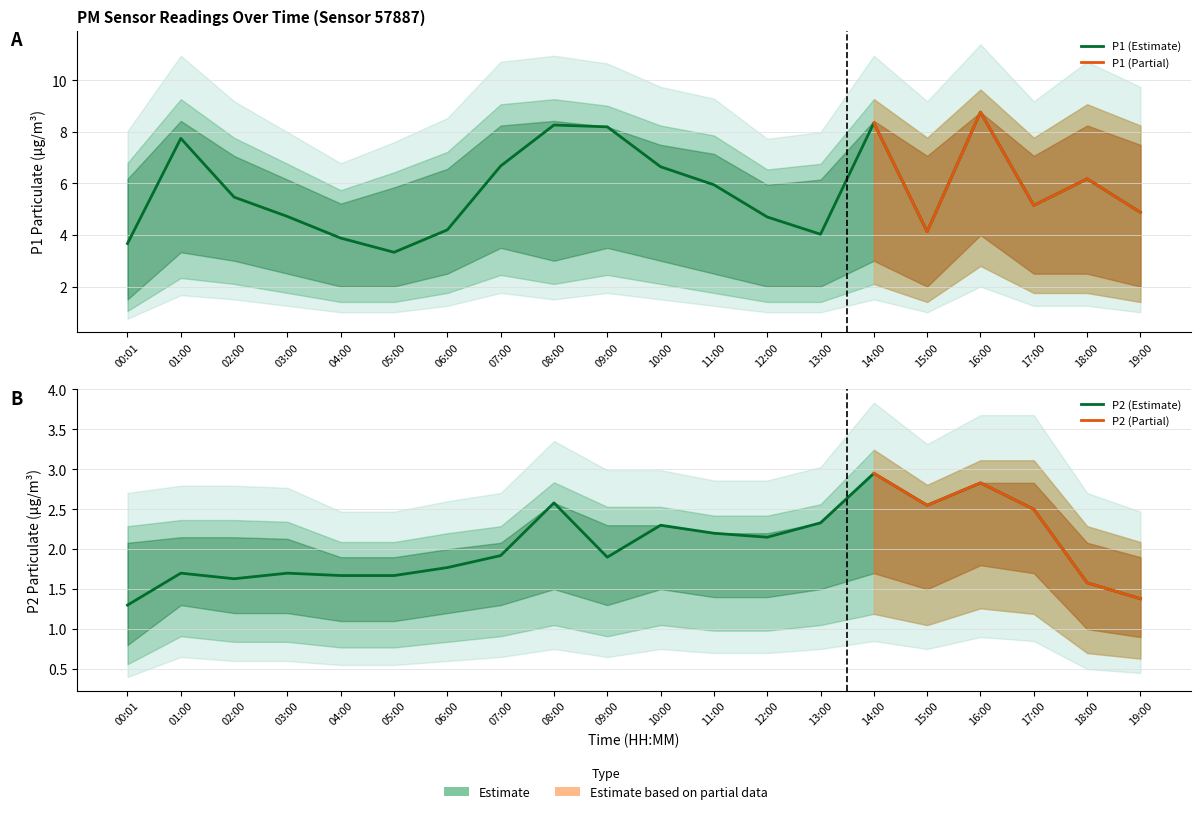

True or false: P2 and P1 intersect in this chart.

False